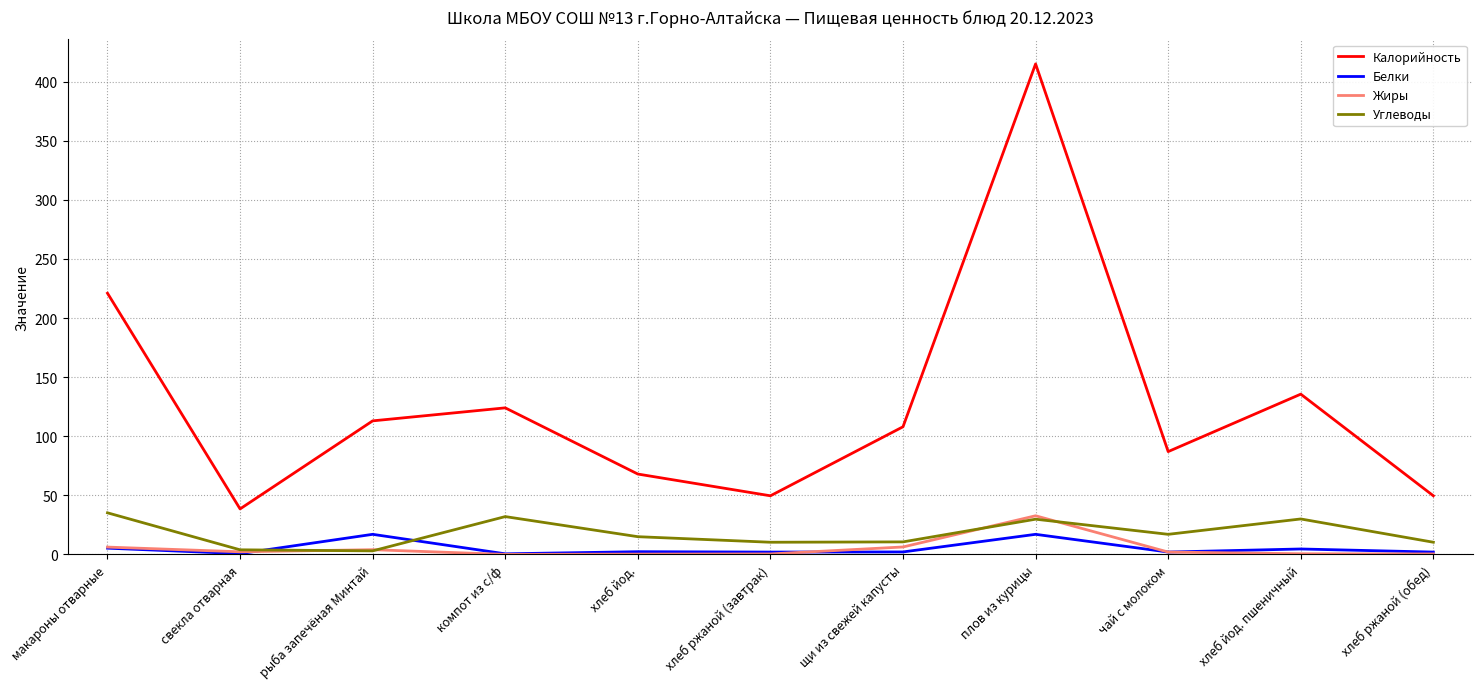

Where does the Белки series first go above 2?

макароны отварные